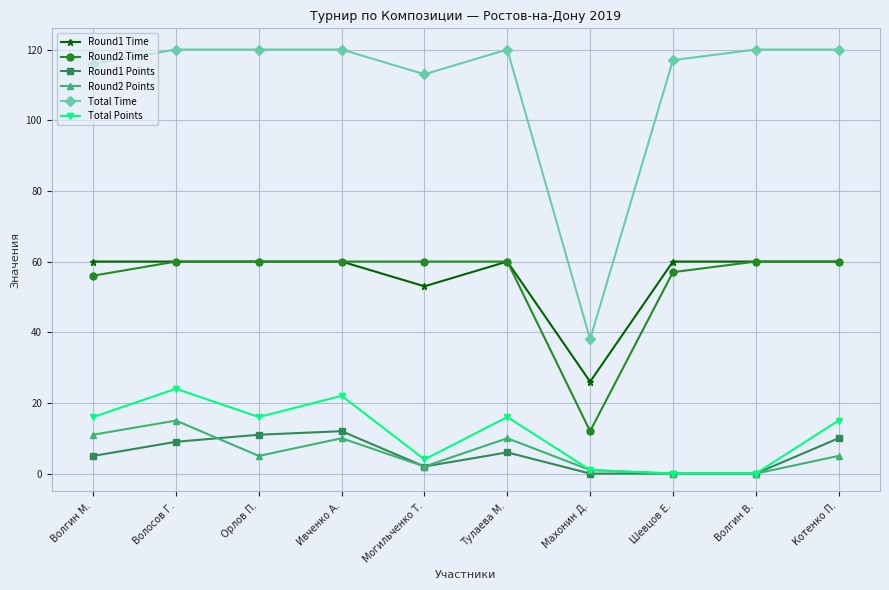

At how many categories does at least one series exceed 33?

10